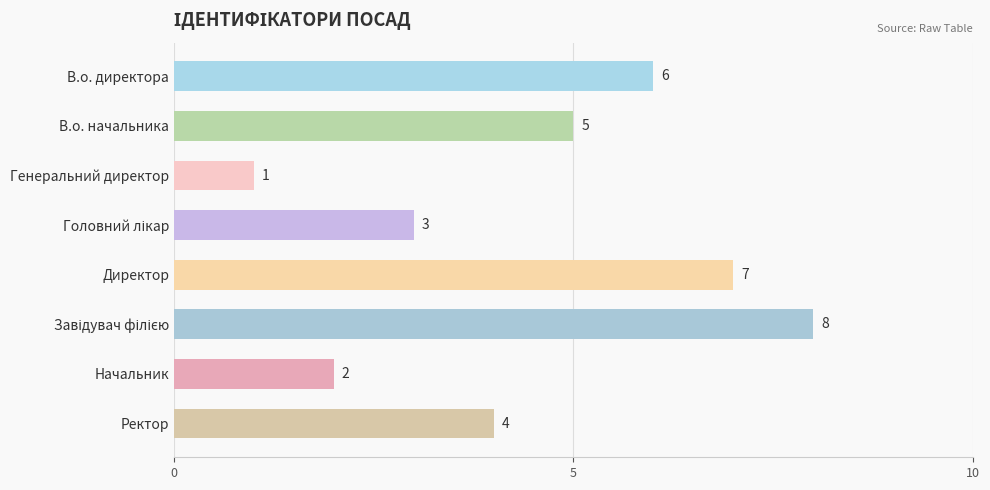

What is the label of the 1st bar from the top?

В.о. директора